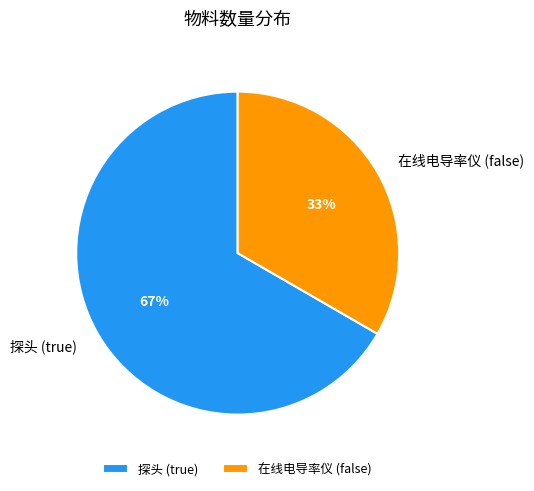

The 探头 (true) slice represents 58% of the pie. True or false?

False